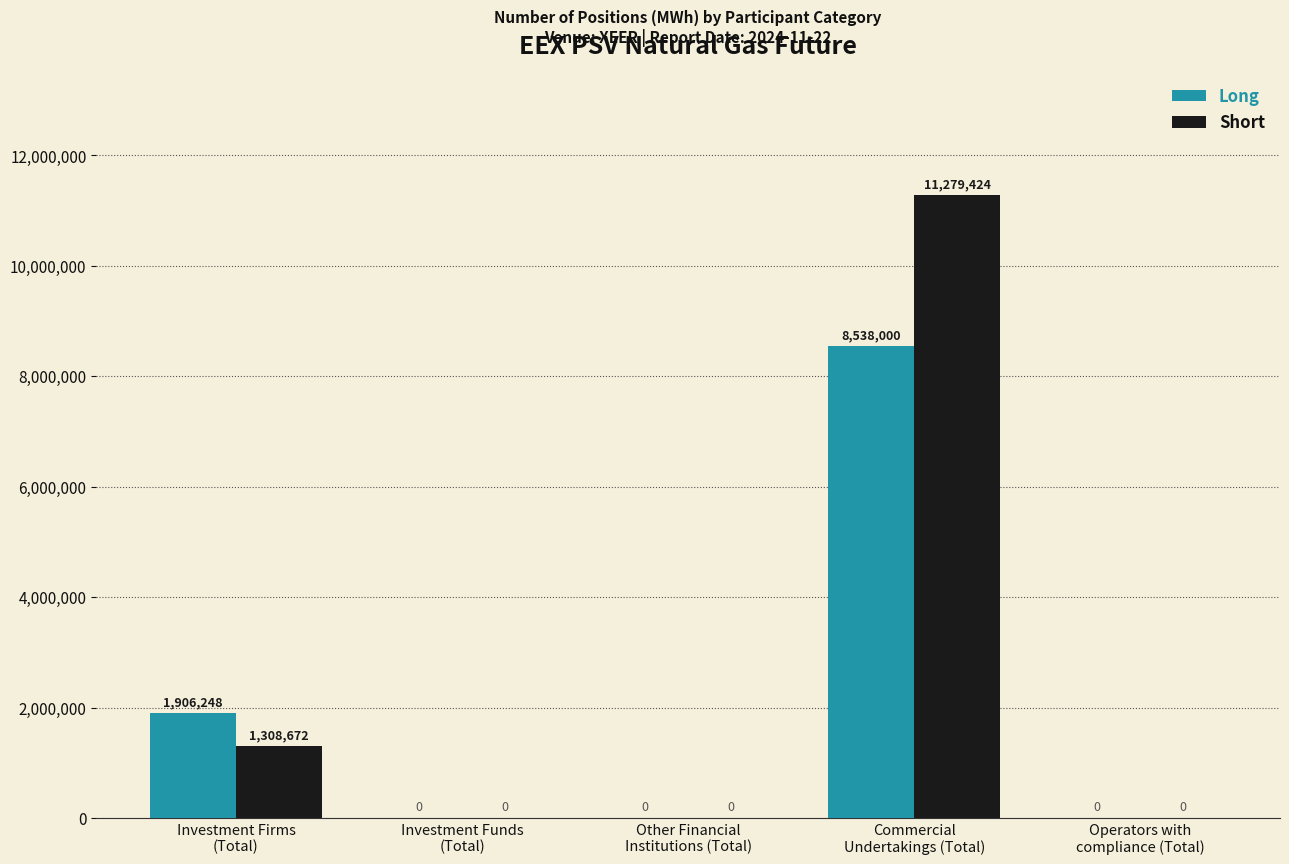

Reading left to right, extract all data points from this chart.

Long: Investment Firms
(Total)=1906248	Investment Funds
(Total)=0	Other Financial
Institutions (Total)=0	Commercial
Undertakings (Total)=8538000	Operators with
compliance (Total)=0
Short: Investment Firms
(Total)=1308672	Investment Funds
(Total)=0	Other Financial
Institutions (Total)=0	Commercial
Undertakings (Total)=11279424	Operators with
compliance (Total)=0